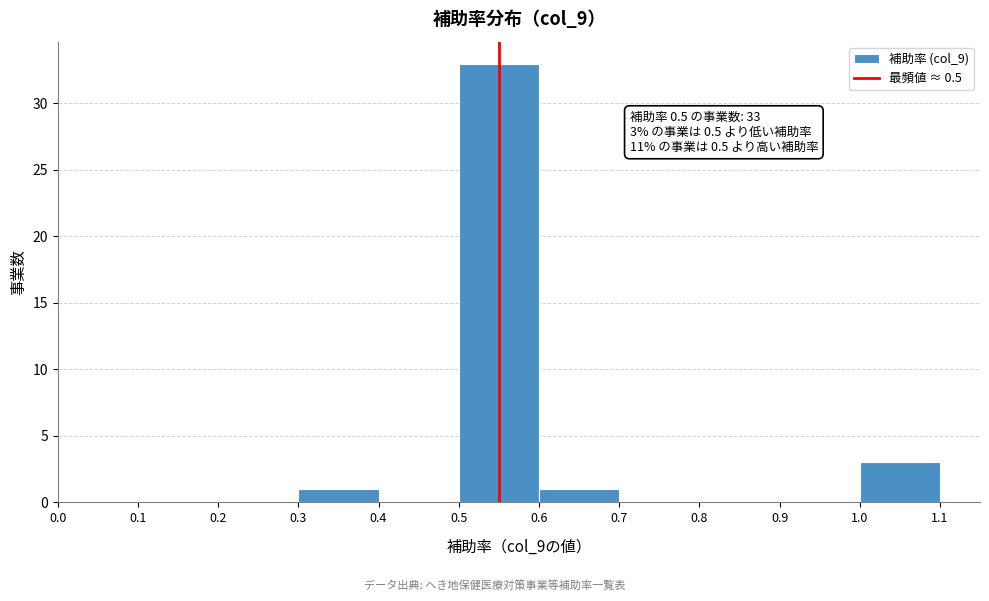

Which range on the x-axis has the tallest bar?

0.5 to 0.6